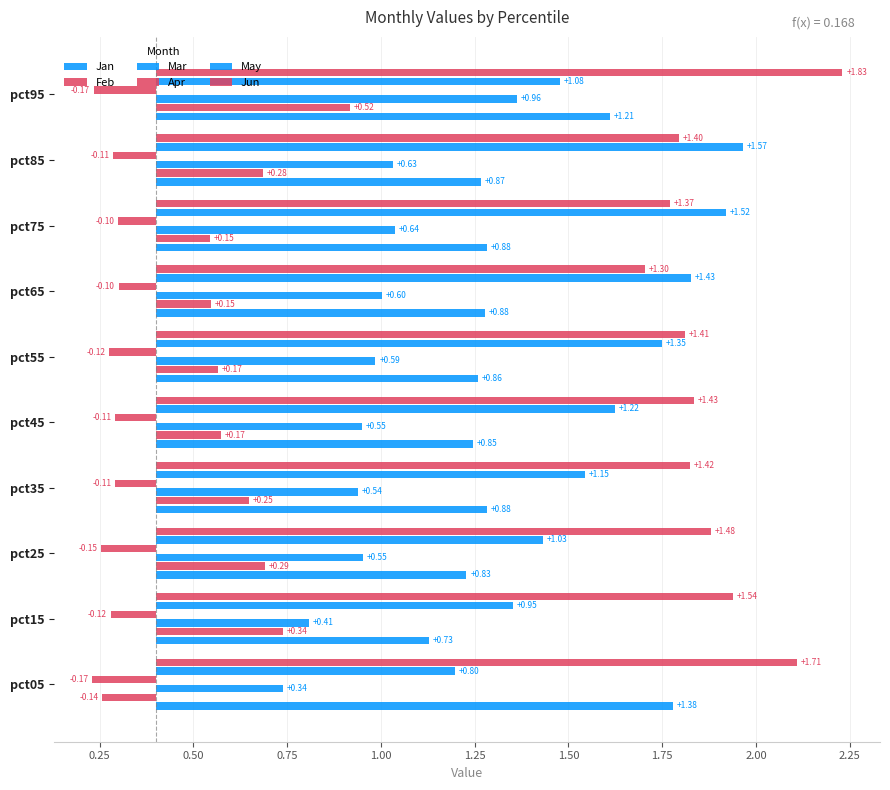

Is it true that May equals 1.2 at pct45?

True